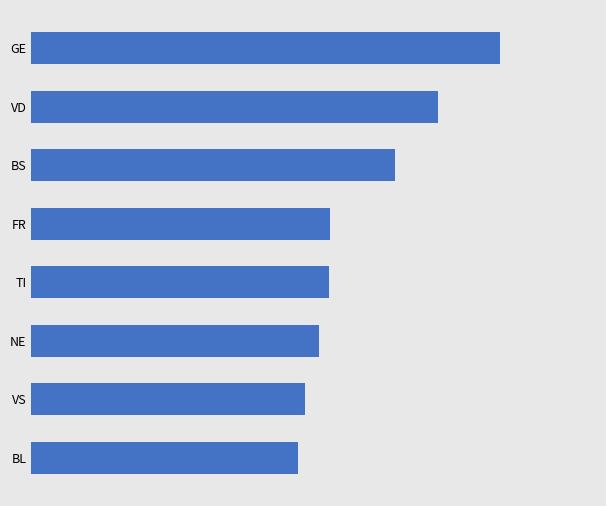

Are the bars horizontal?

Yes